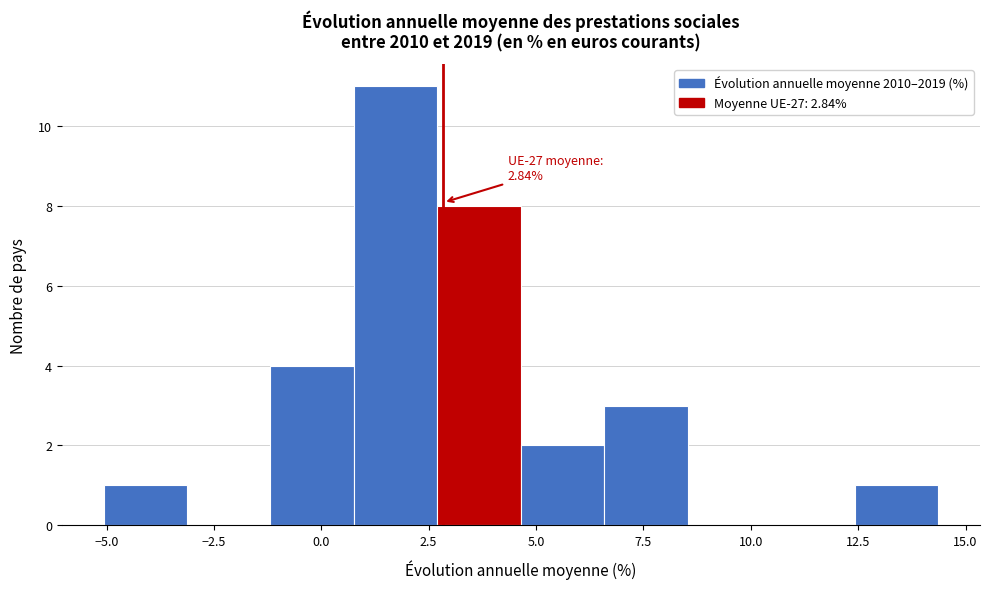

Read against the x-axis, roughly where is the centre of the tallest bar?

1.5